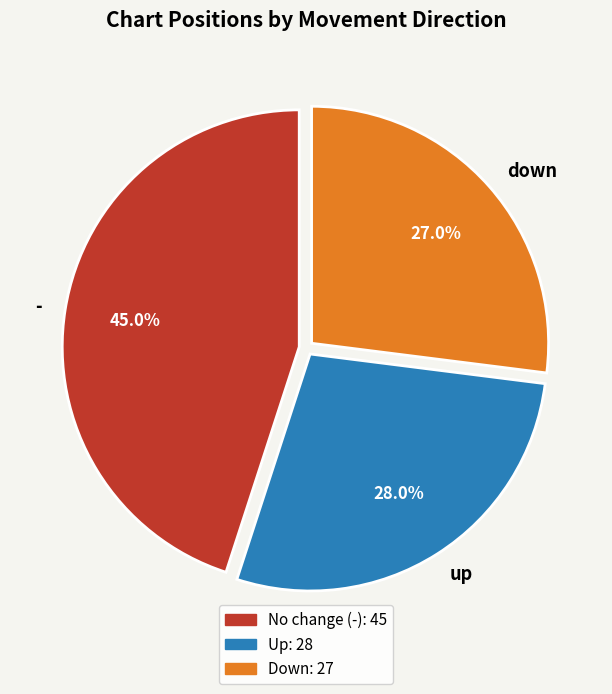

Is it true that down is 36% of the pie?

False